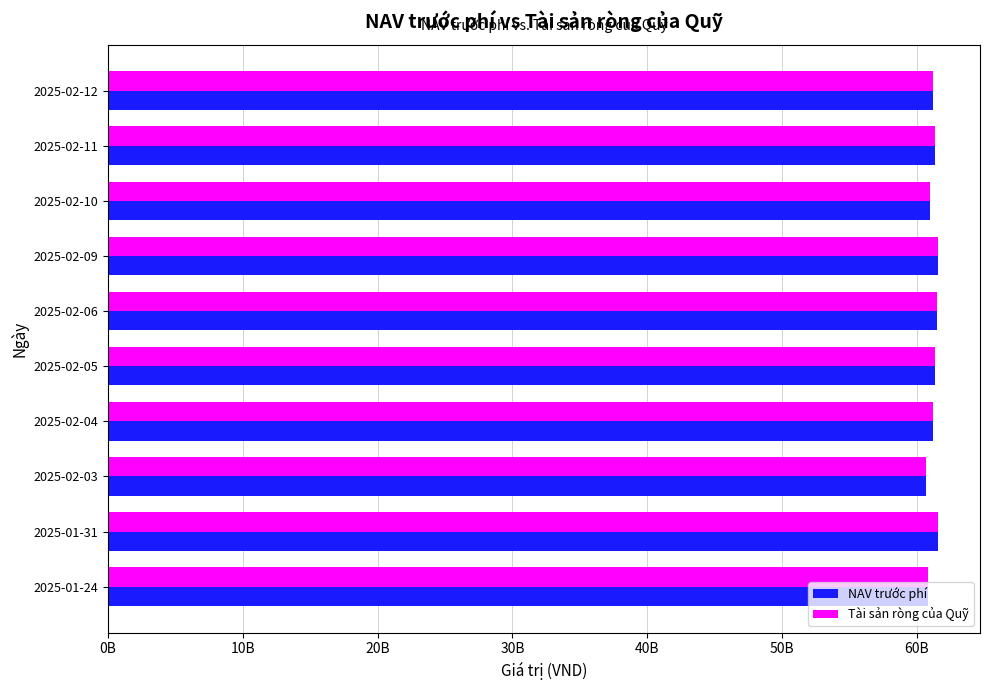

What are all the series names shown in the legend?

NAV trước phí, Tài sản ròng của Quỹ